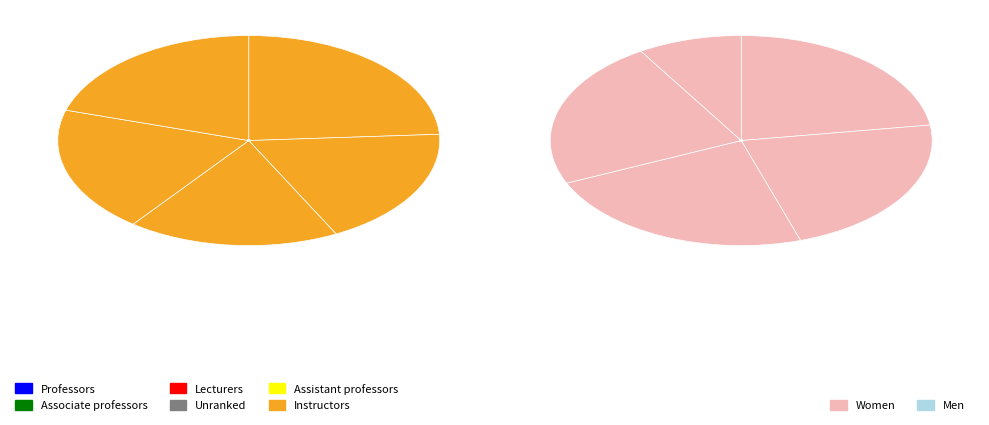

Does pct25 represent more than half of the total?

No